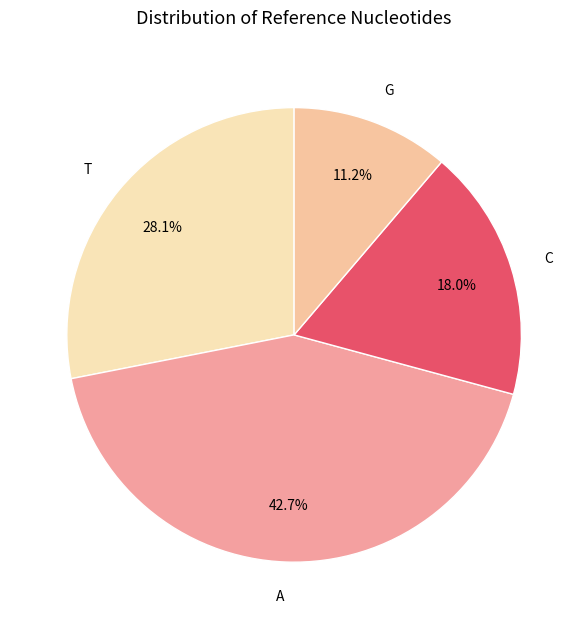

To the nearest percent, what portion does A represent?

43%